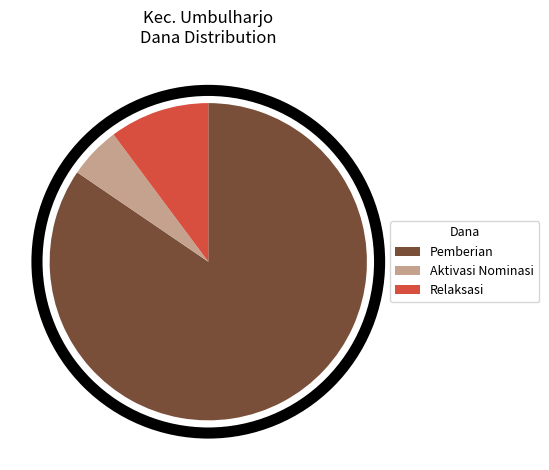

Is there any slice that represents more than half of the pie?

Yes